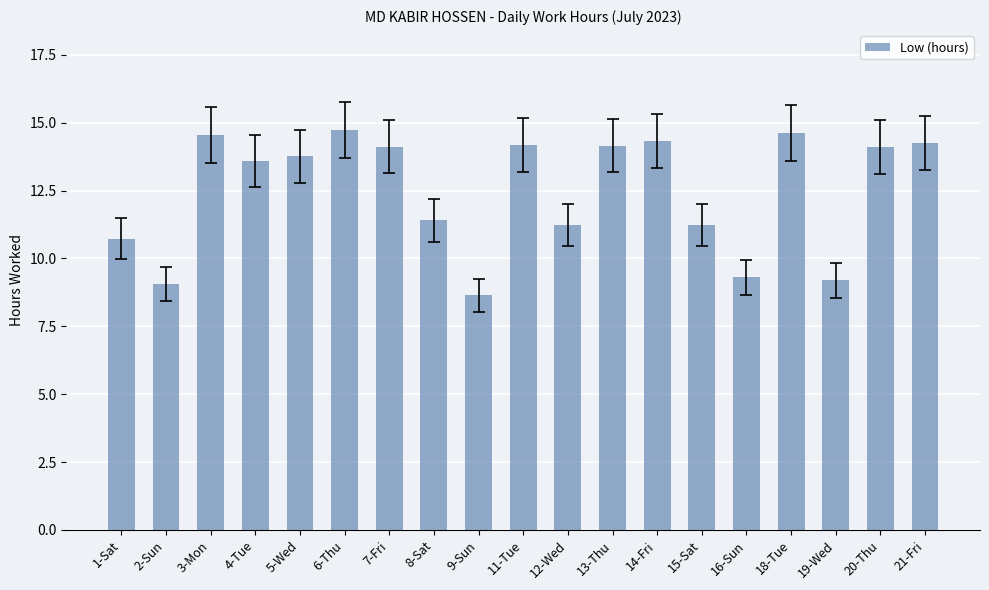

Is it true that the value at 8-Sat is 4.3?

False